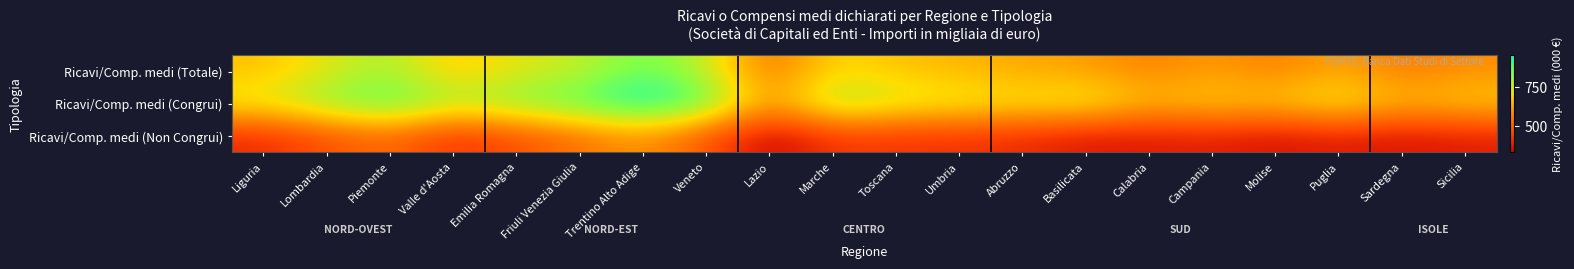

How many categories are shown in the chart?

20